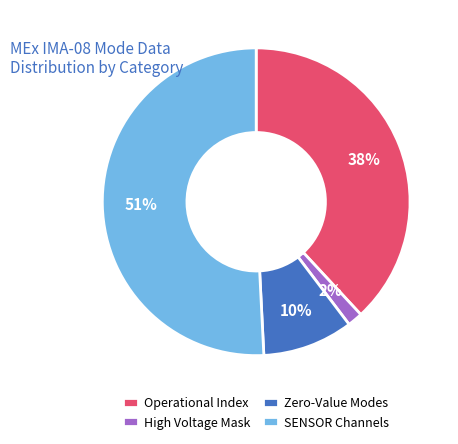

How many segments does this pie chart have?

4